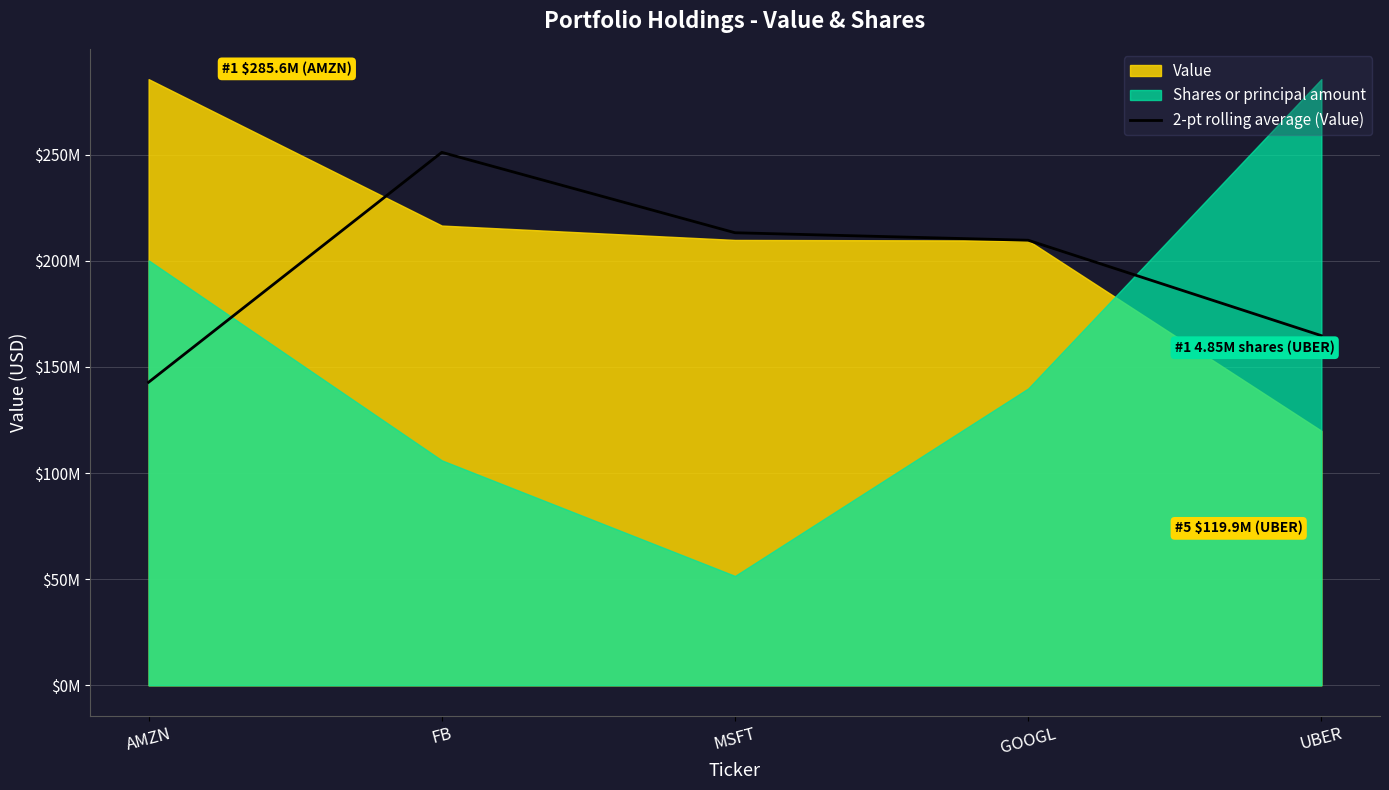

Count the number of values greater than 209694375.

2